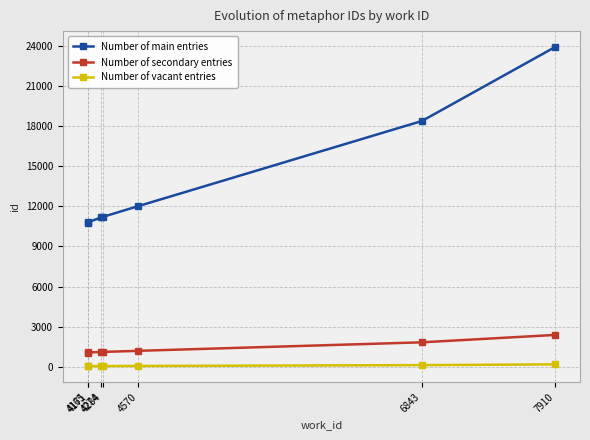

Is the value of Number of vacant entries at 4171 greater than the value of Number of main entries at 7910?

No